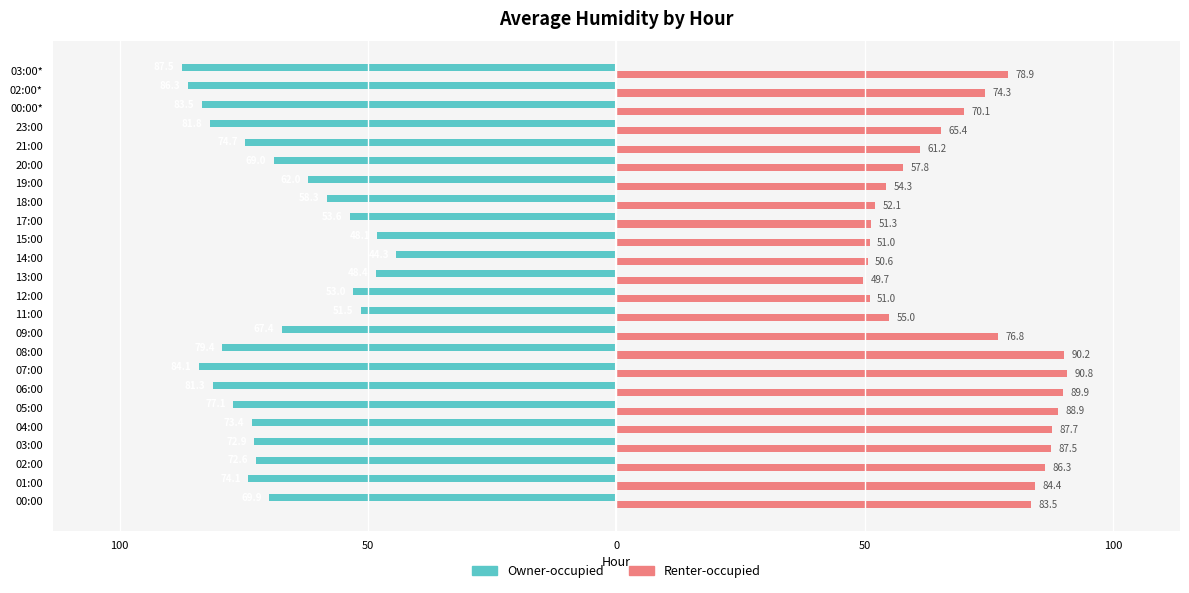

What are all the series names shown in the legend?

Owner-occupied, Renter-occupied